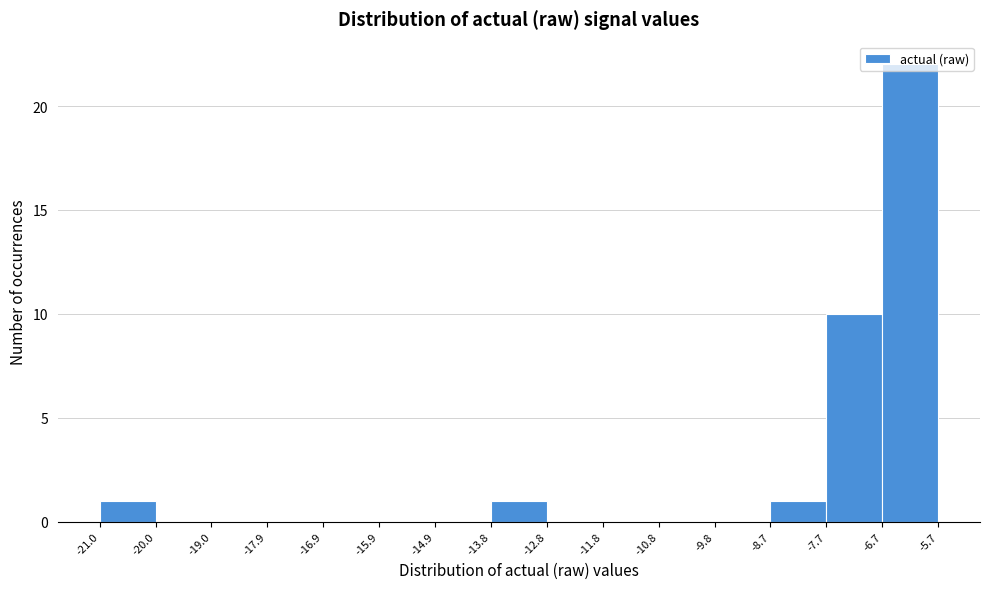

Over which range of the x-axis is the bar tallest?

-6.7 to -5.7